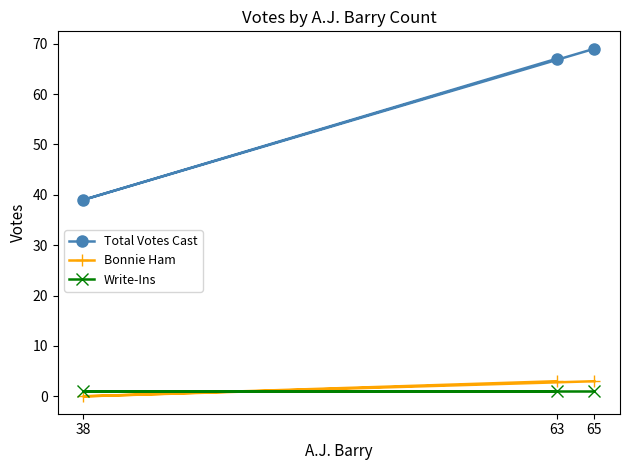

Reading right to left, transcribe all the data shown in this chart.

Total Votes Cast: 65=69	63=67	38=39
Bonnie Ham: 65=3	63=3	38=0
Write-Ins: 65=1	63=1	38=1